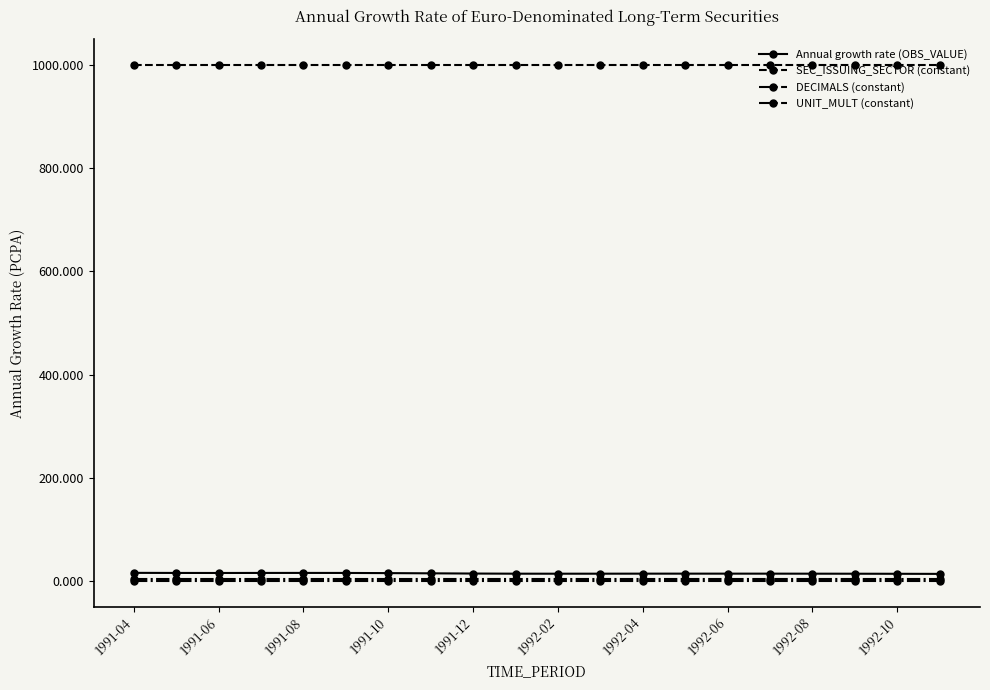

Is this an area chart (filled region under the line)?

No